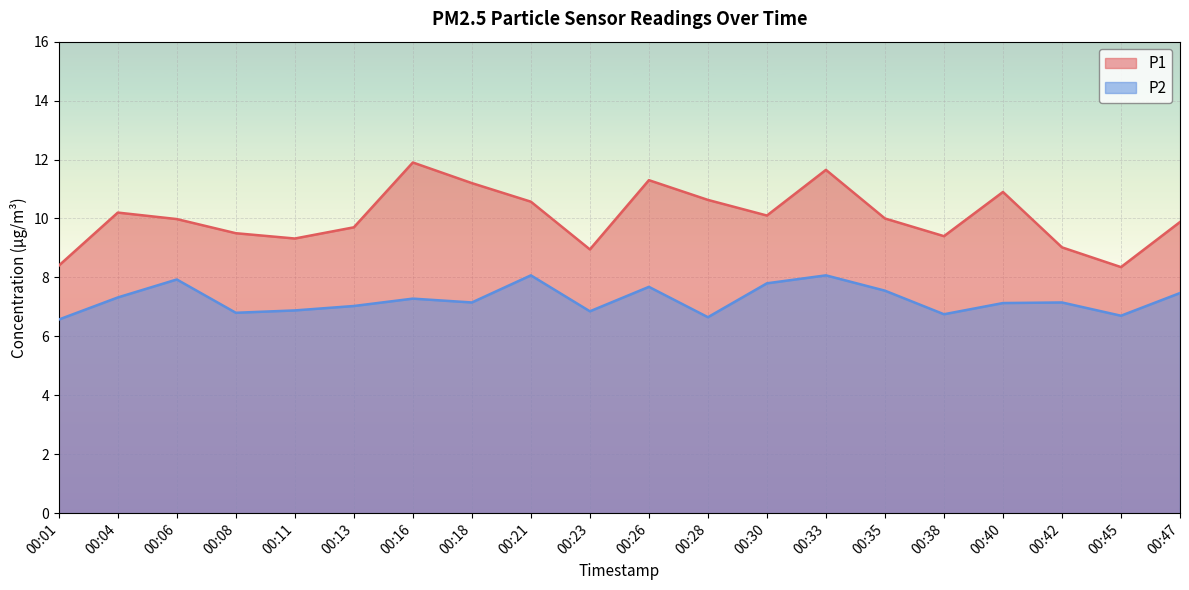

How many values in the P2 series exceed 7?

13